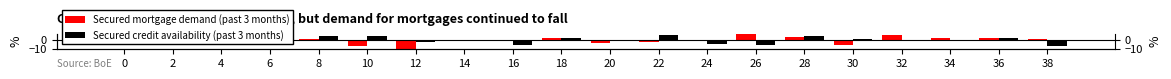

The value of Secured mortgage demand (past 3 months) at 24 is -0.2. True or false?

False